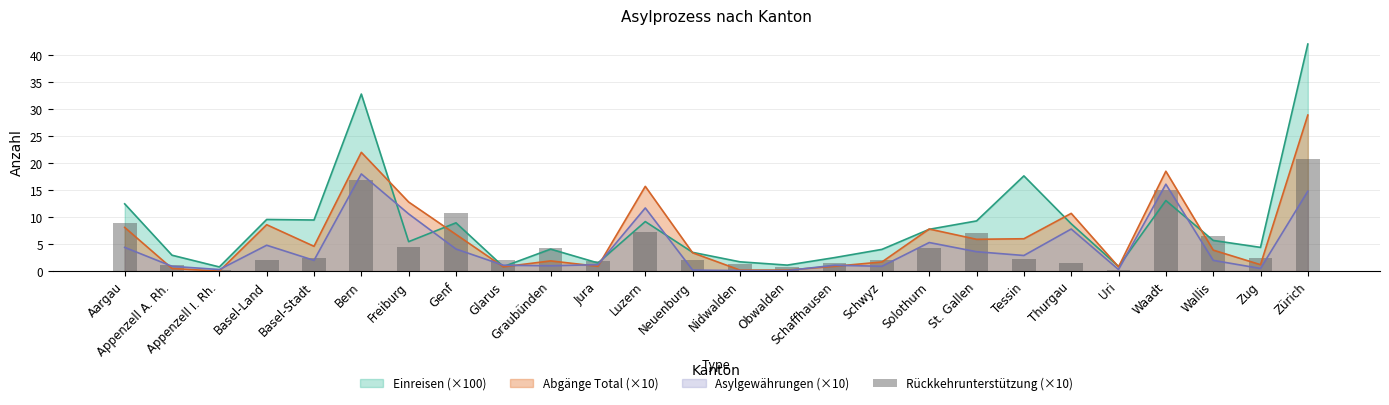

What is the average value?

5.0